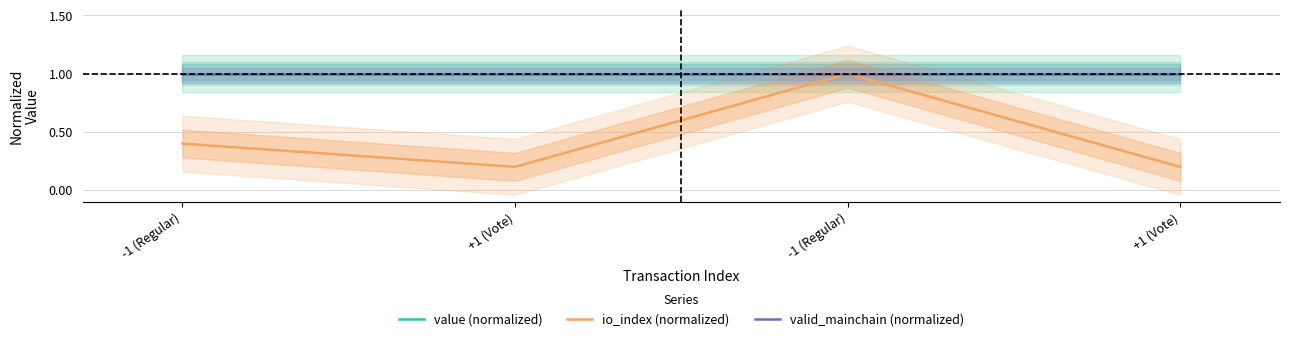

What is the smallest value displayed?

0.2